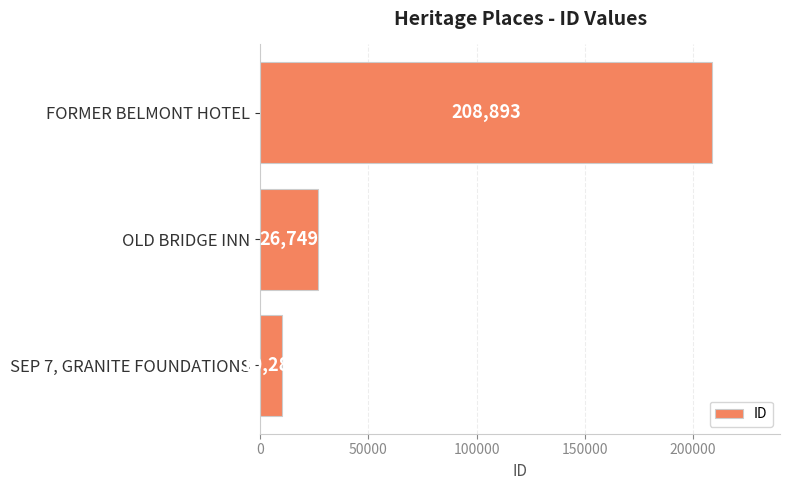

At which category does the chart reach its peak across all series?

FORMER BELMONT HOTEL